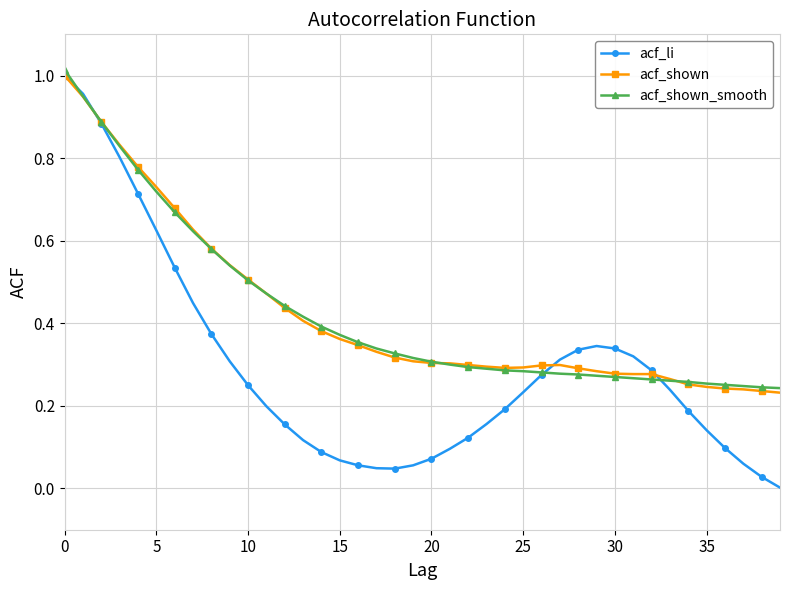

Which series has the widest spread of values?

acf_li